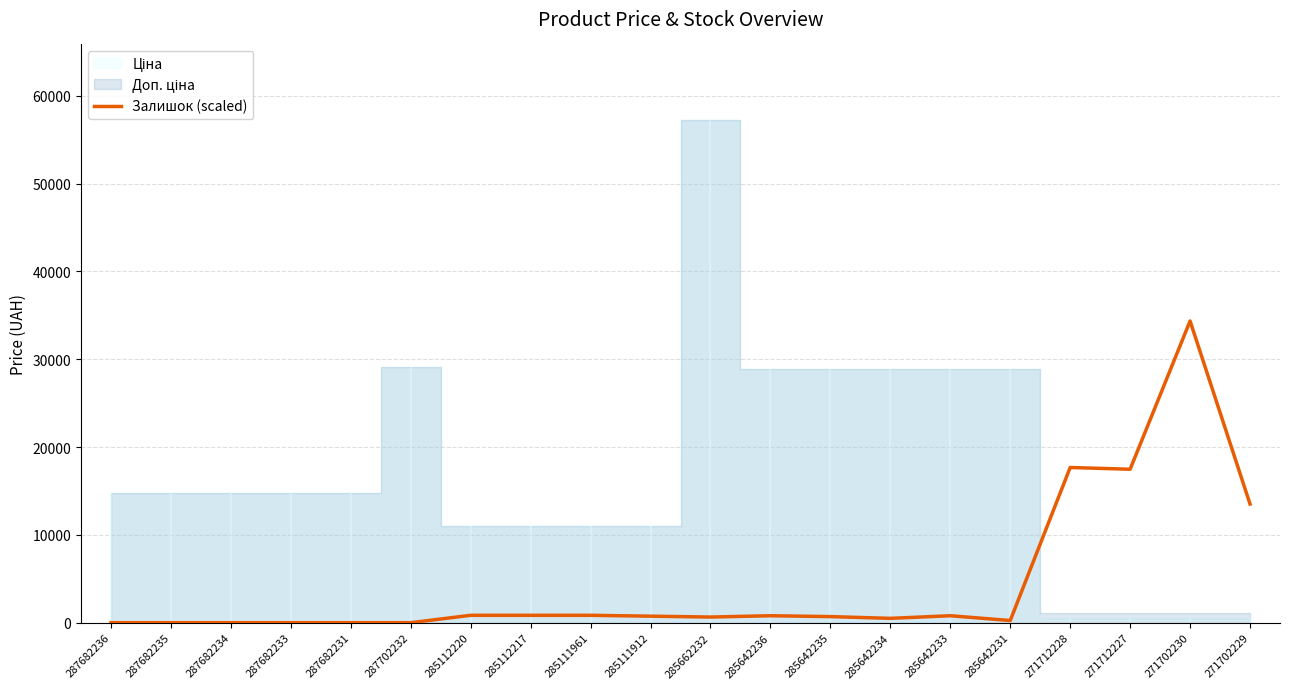

What is the sum of the values at 285642236 and 287682235?

792.0